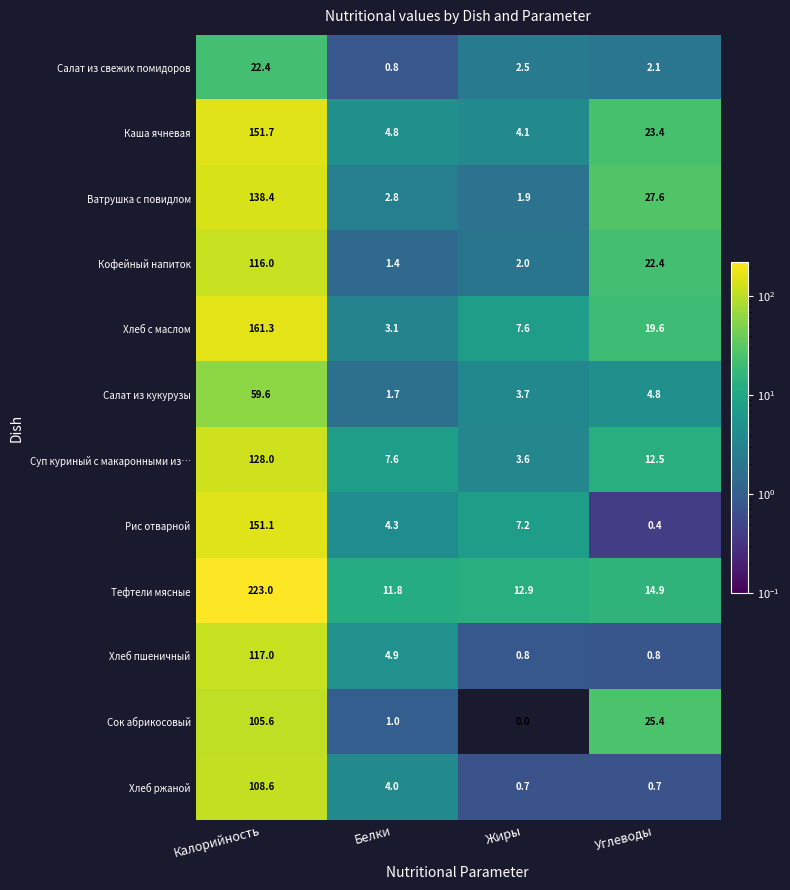

At which label does Ватрушка с повидлом first exceed 27?

Калорийность